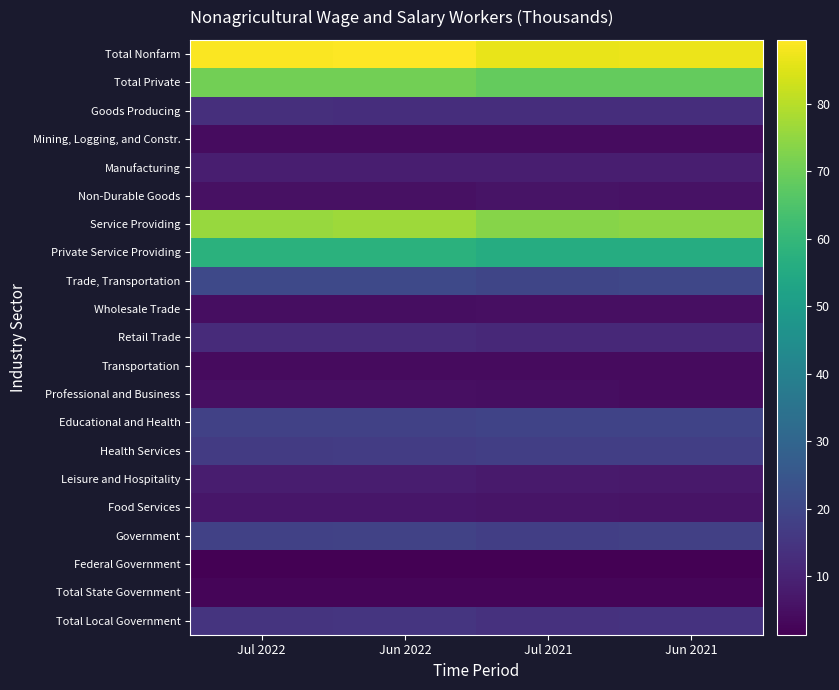

What is the minimum value shown in the chart?

1.3